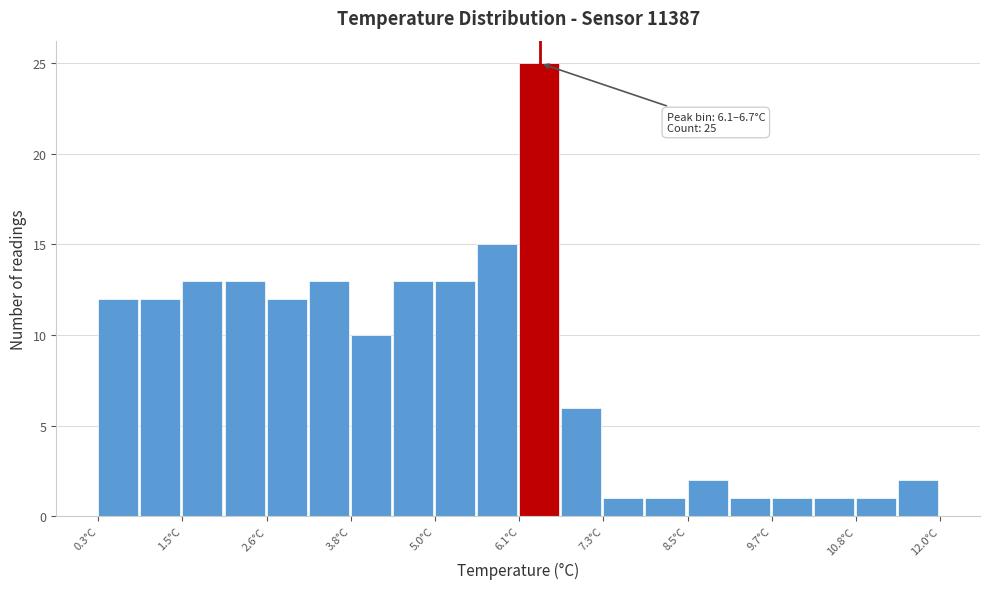

Around what value on the x-axis is the tallest bar? Give the approximate position of its centre, as read against the axis.

6.4